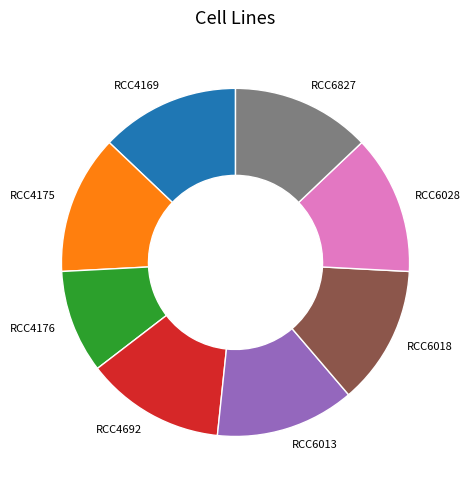

Which slice is the smallest?

RCC4176